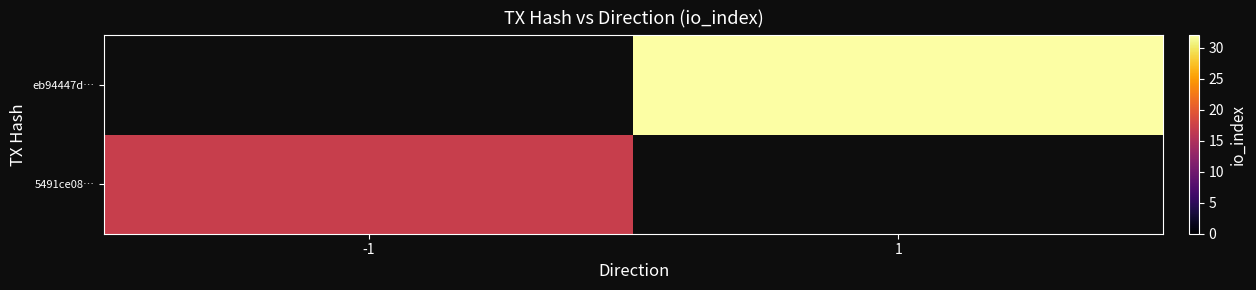

At which label does eb94447d… reach its peak?

-1